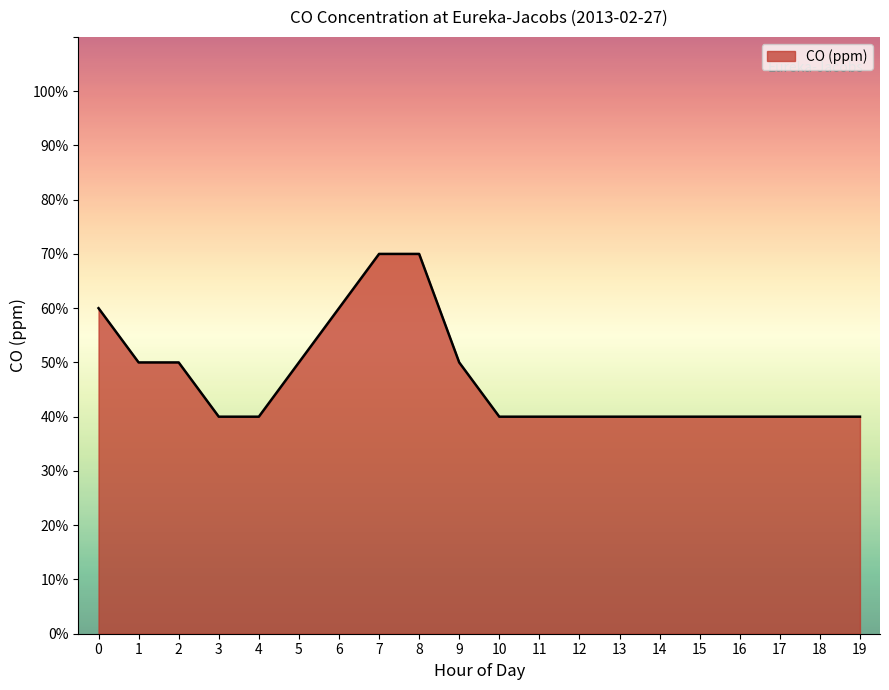

Does the chart have visible grid lines?

No